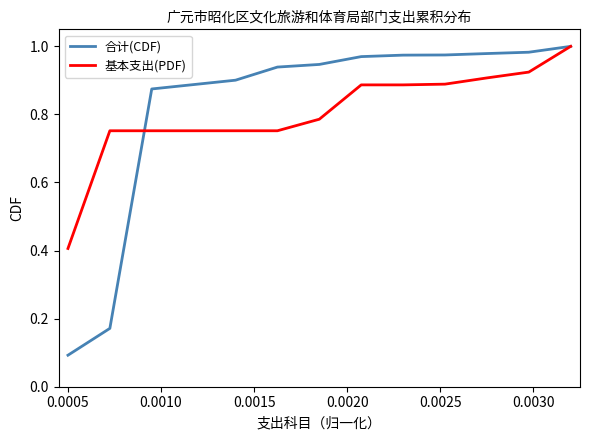

What is the sum of all 合计(CDF) values?

10.7